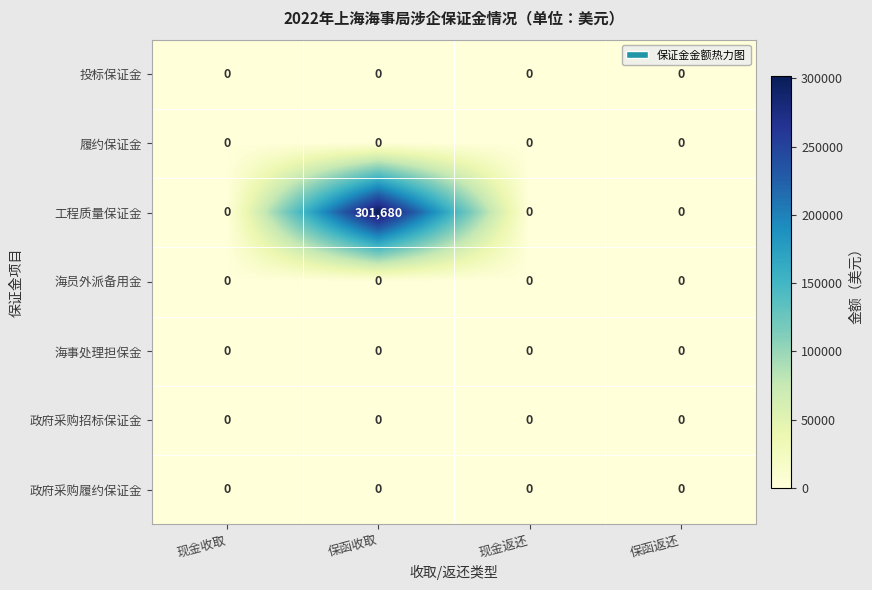

At which category is the sum across all series the highest?

保函收取